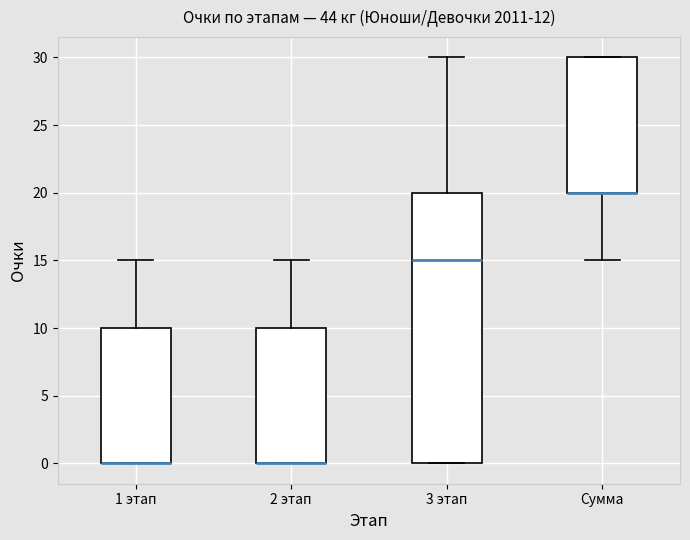

Where is the lower edge of the box for Сумма on the y-axis? The values are not printed on the chart, so give them approximately, as read against the axis.

20